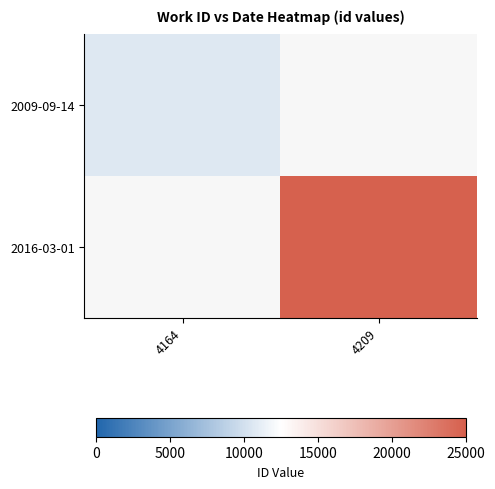

The 2016-03-01 series shows 14570.7 at 4209. True or false?

False